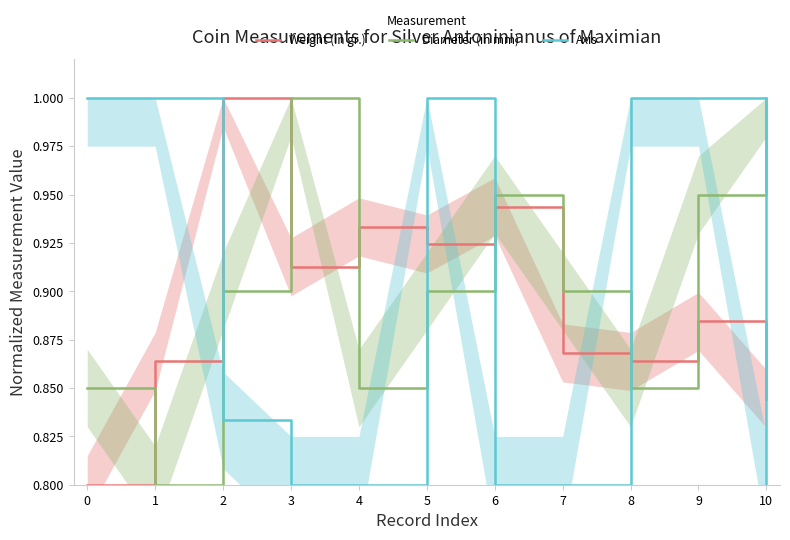

What is the total value across all series at 2?

2.7